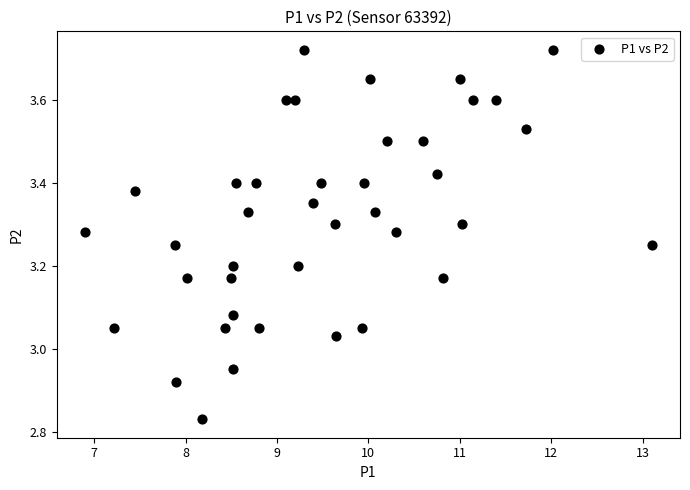

What is the range of Y values (max minus min)?

0.9